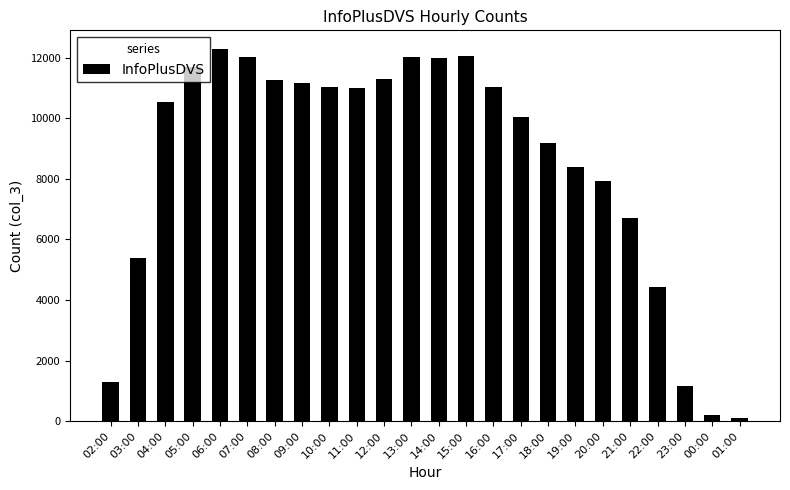

What is the difference between the maximum and second lowest values?

12098